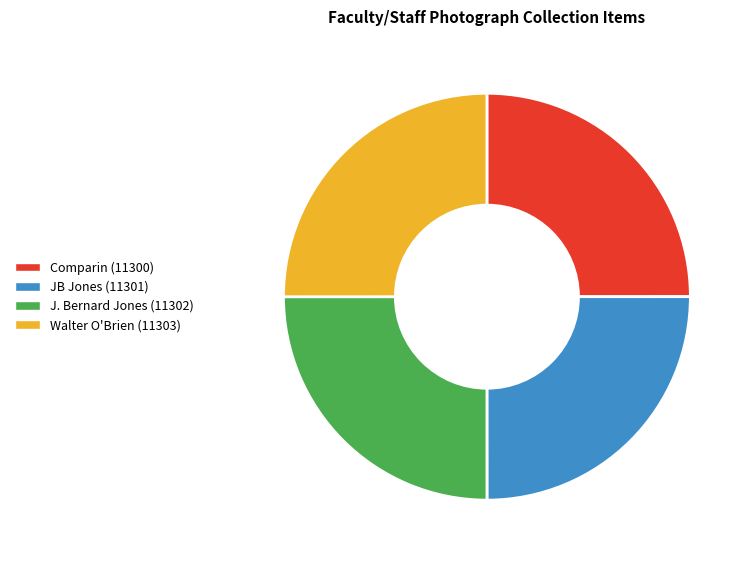

Is it true that Walter O'Brien (11303) is 25% of the pie?

True